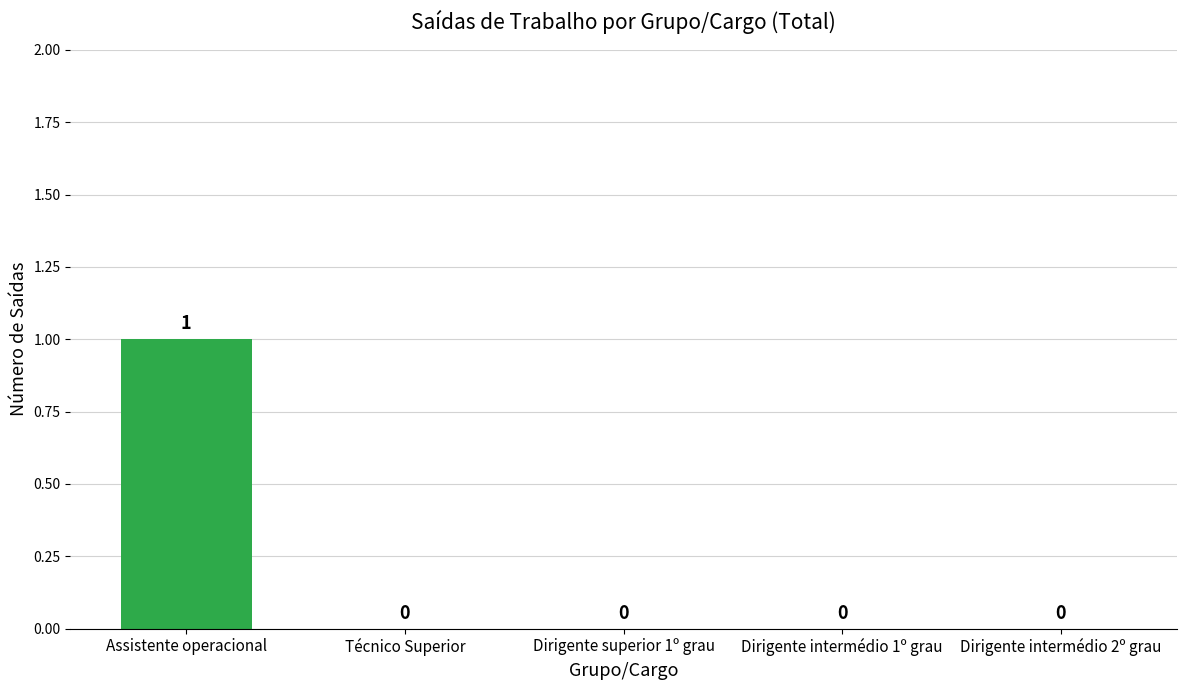

Reading right to left, transcribe all the data shown in this chart.

Dirigente intermédio 2º grau=0	Dirigente intermédio 1º grau=0	Dirigente superior 1º grau=0	Técnico Superior=0	Assistente operacional=1